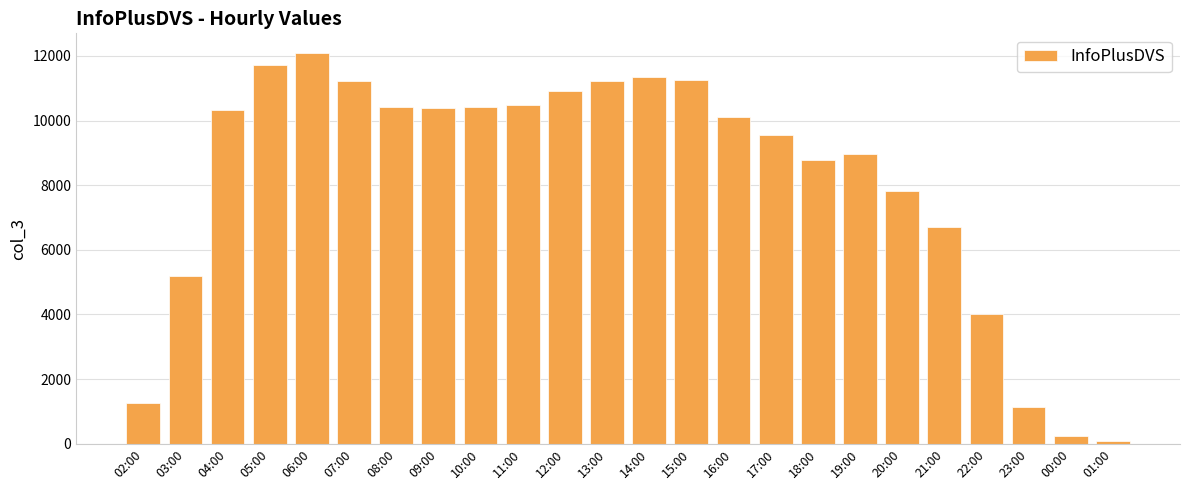

What is the sum of the values at 18:00 and 02:00?

10042